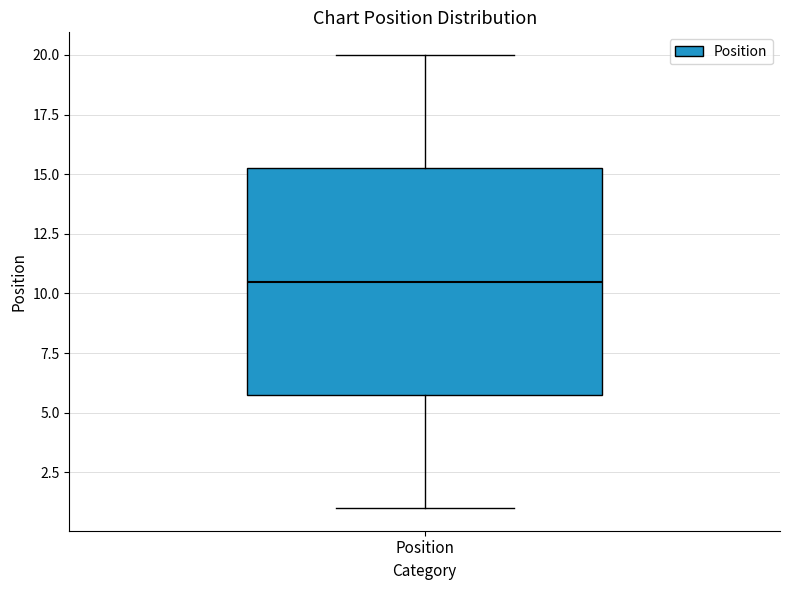

Where is the lower edge of the box for Position on the y-axis? The values are not printed on the chart, so give them approximately, as read against the axis.

6.0